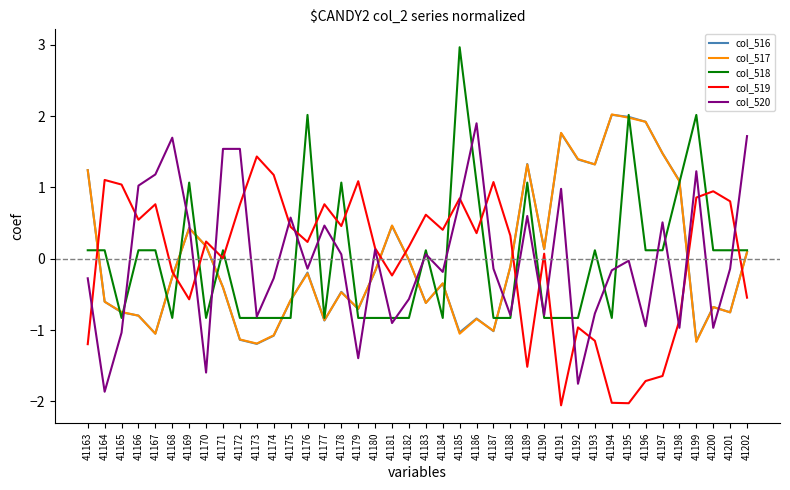

What is the approximate value of col_520 at 41178?

0.1